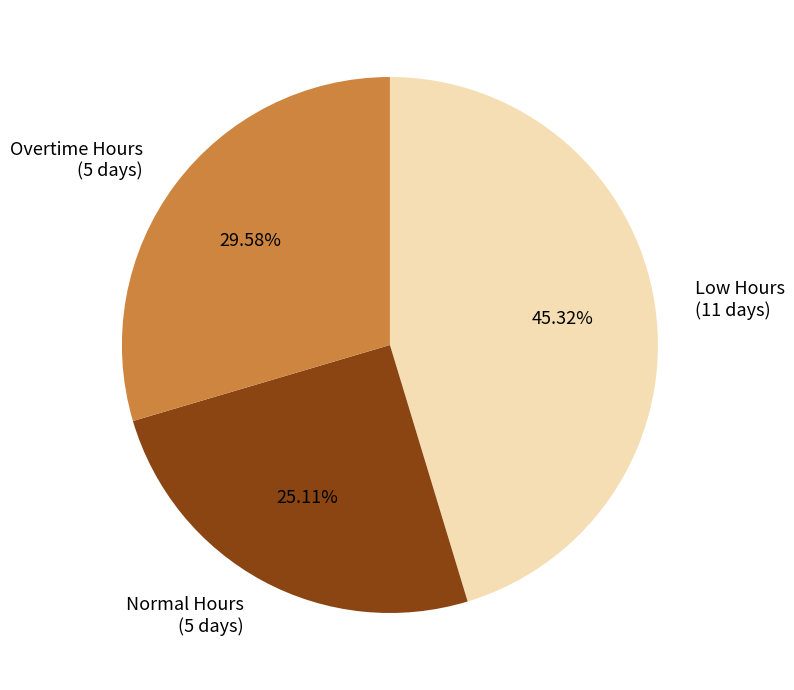

Approximately how many times larger is the value at Overtime Hours (5 days) compared to Normal Hours (5 days)?

1.2